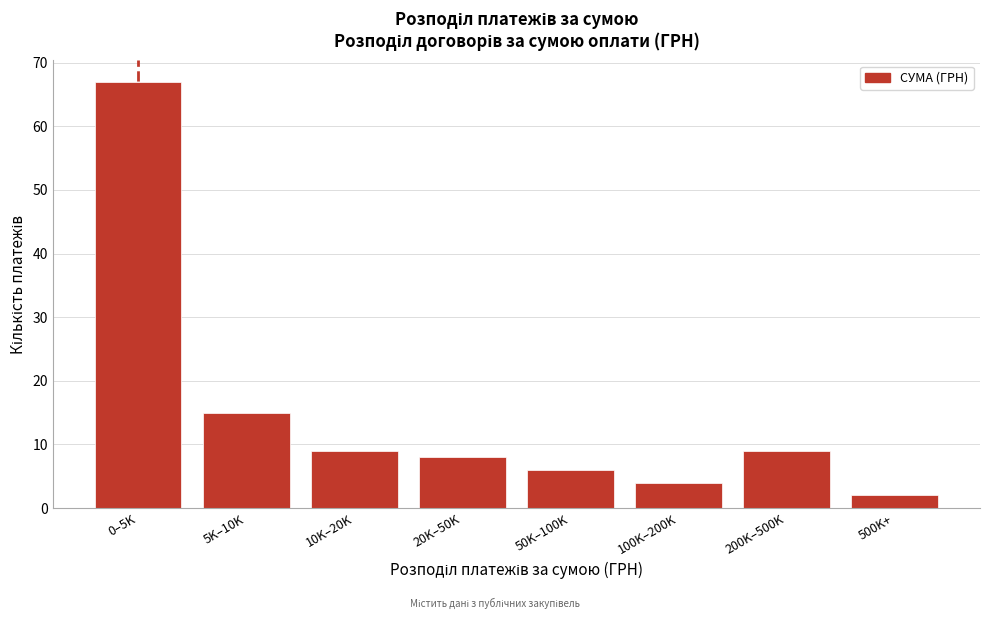

Reading left to right, what are all the values shown in this chart?

67	15	9	8	6	4	9	2